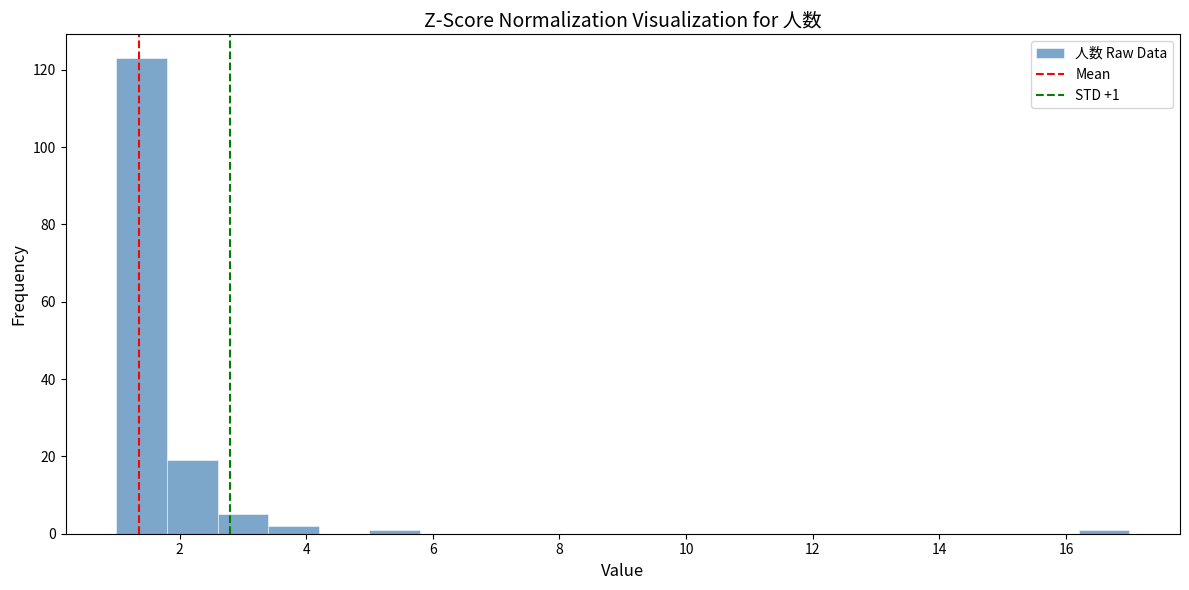

Over which range of the x-axis is the bar tallest?

1.0 to 1.8